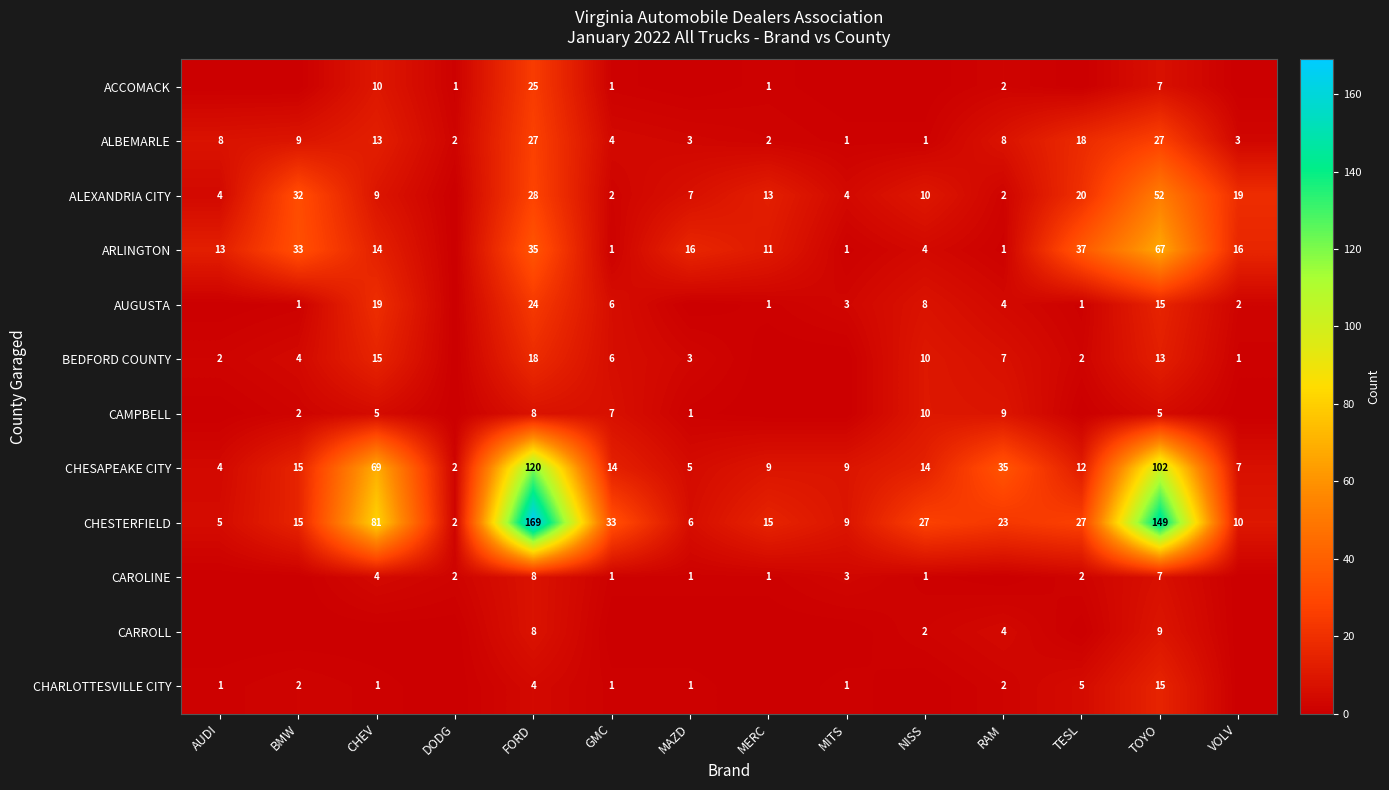

Which label corresponds to the smallest value in the chart?

AUDI